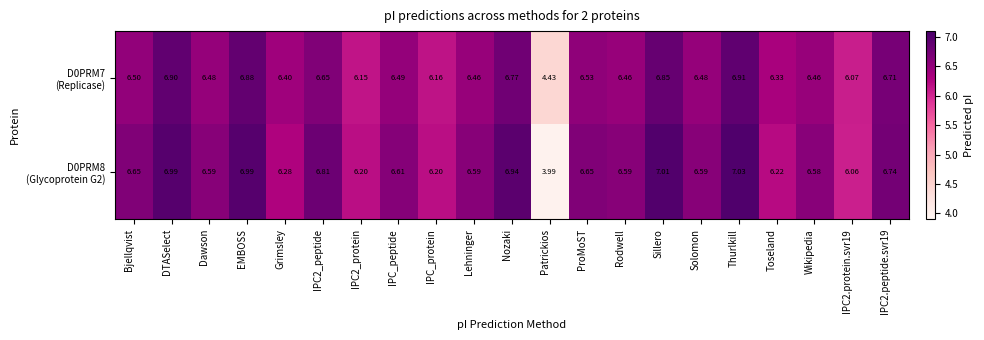

At which category is the sum across all series the highest?

Thurlkill